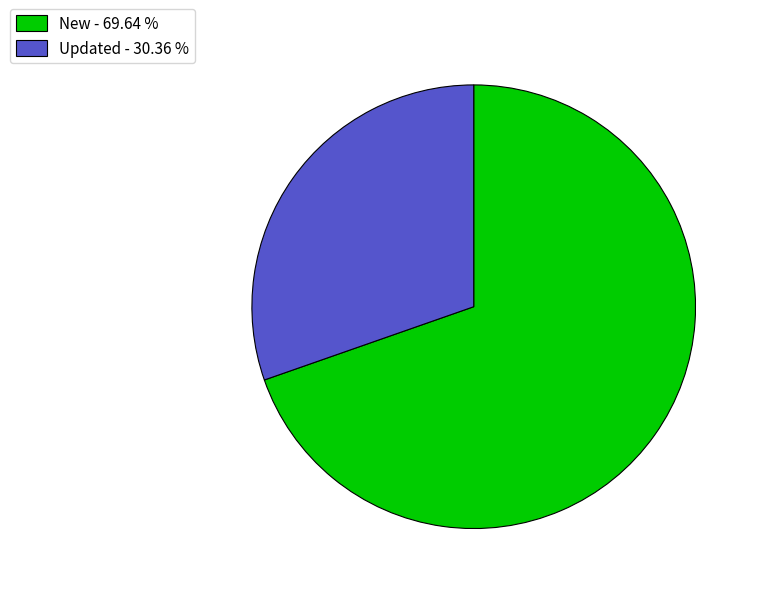

Which has a higher value, New - 69.64 % or Updated - 30.36 %?

New - 69.64 %